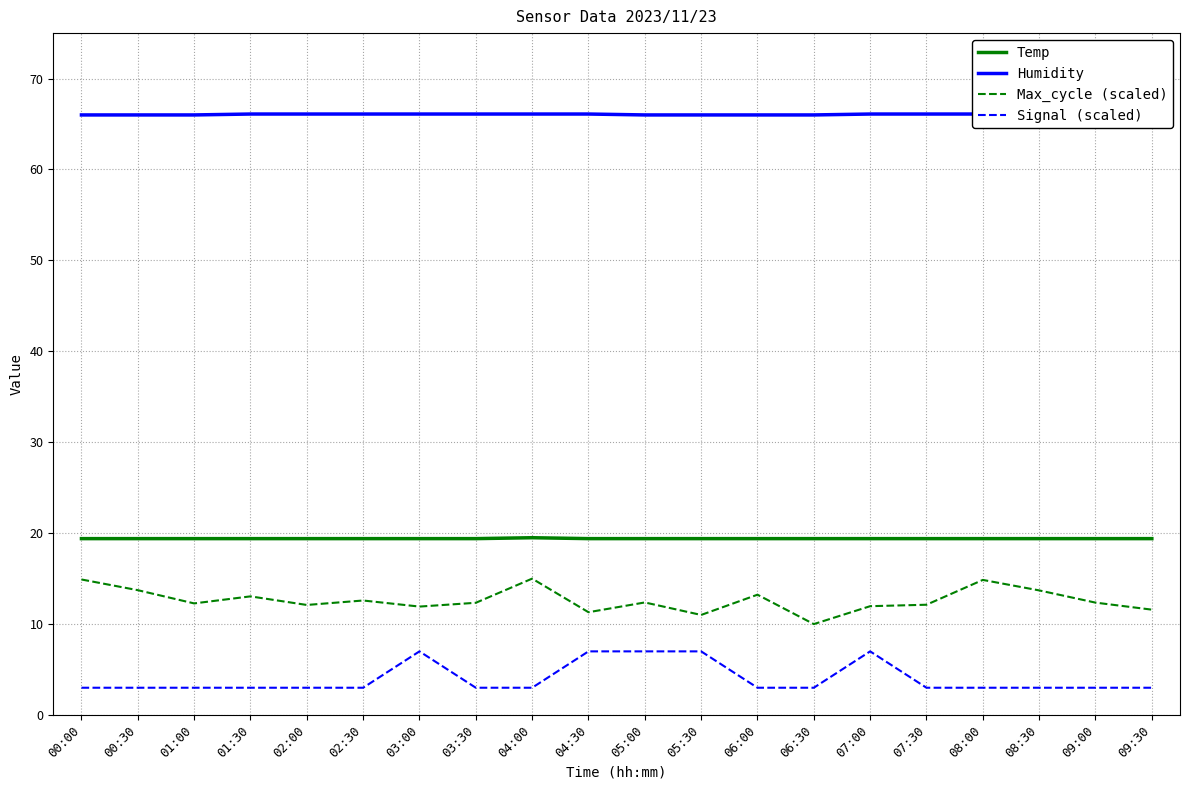

Reading right to left, what are all the values shown in this chart?

Temp: 19.4	19.4	19.4	19.4	19.4	19.4	19.4	19.4	19.4	19.4	19.4	19.5	19.4	19.4	19.4	19.4	19.4	19.4	19.4	19.4
Humidity: 66.0	66.0	66.0	66.1	66.1	66.1	66.0	66.0	66.0	66.0	66.1	66.1	66.1	66.1	66.1	66.1	66.1	66.0	66.0	66.0
Max_cycle (scaled): 11.6	12.4	13.7	14.9	12.1	12.0	10.0	13.2	11.0	12.4	11.3	15.0	12.3	11.9	12.6	12.1	13.0	12.3	13.7	14.9
Signal (scaled): 3.0	3.0	3.0	3.0	3.0	7.0	3.0	3.0	7.0	7.0	7.0	3.0	3.0	7.0	3.0	3.0	3.0	3.0	3.0	3.0